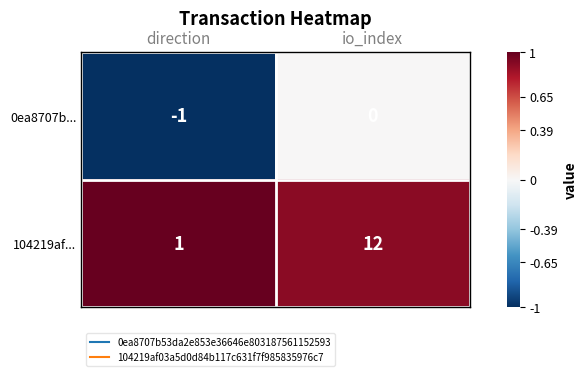

Reading left to right, transcribe all the data shown in this chart.

0ea8707b...: -1	0
104219af...: 1	12